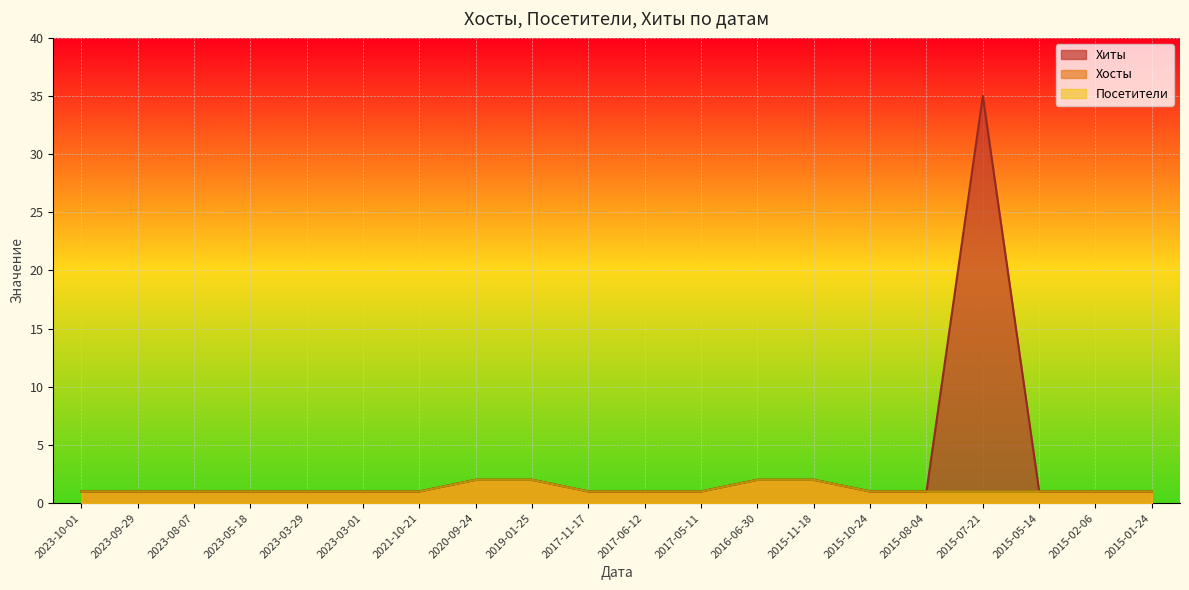

What is the sum of all Хосты values?

24